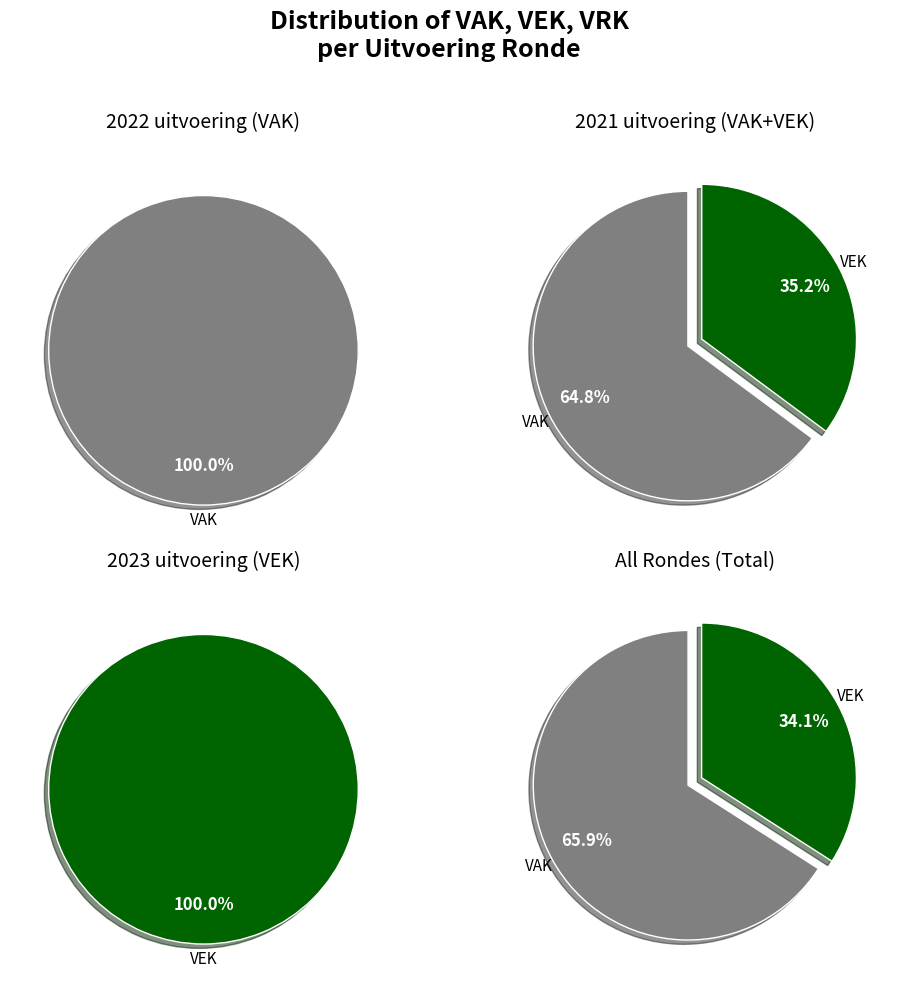

Rank the series by their average value, from lowest to highest.

VRK, VEK, VAK